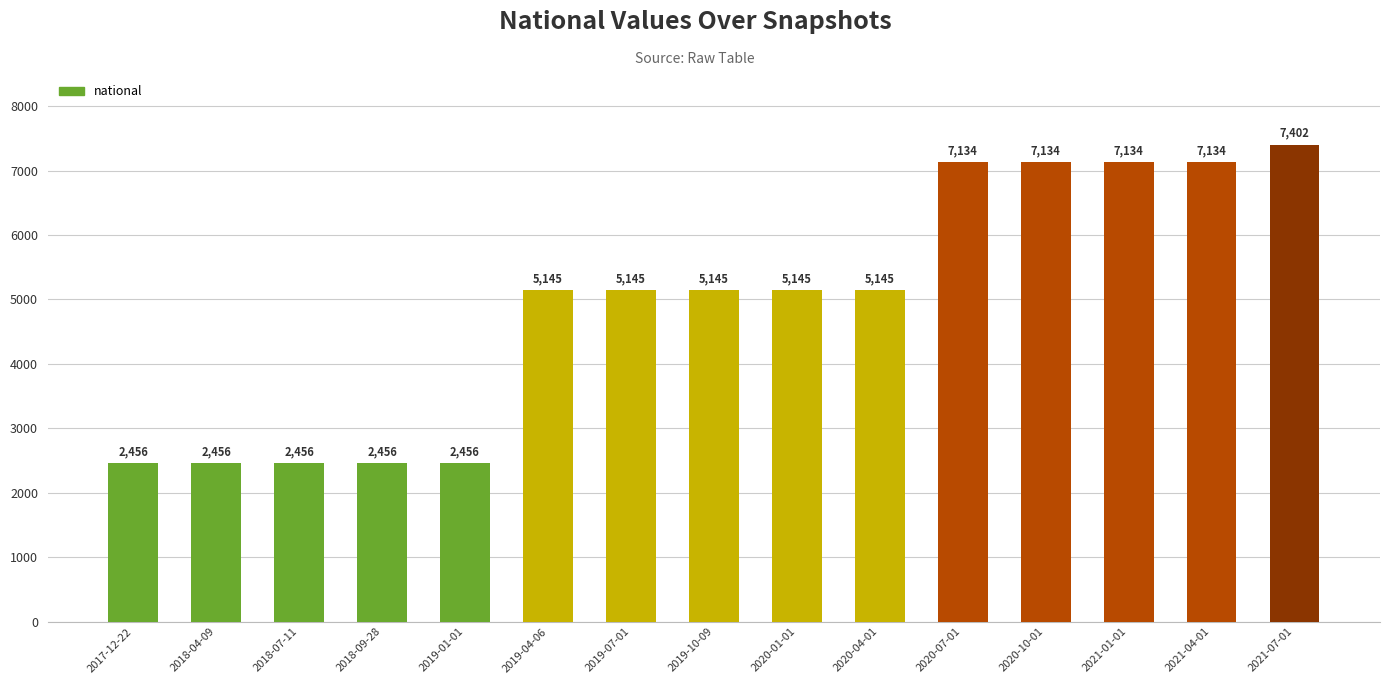

How many bars are there in total?

15